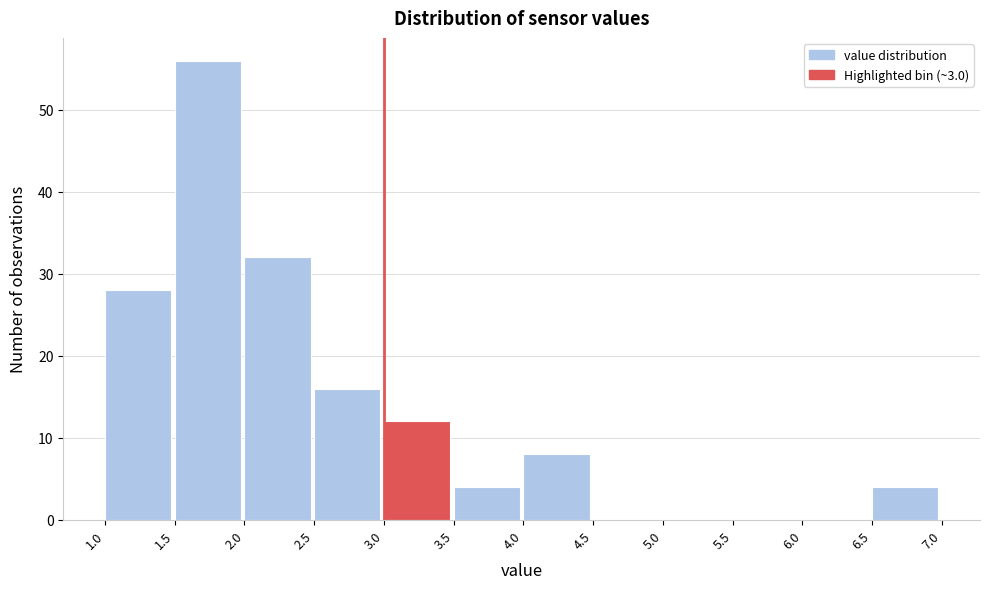

Over which range of the x-axis is the bar tallest?

1.5 to 2.0